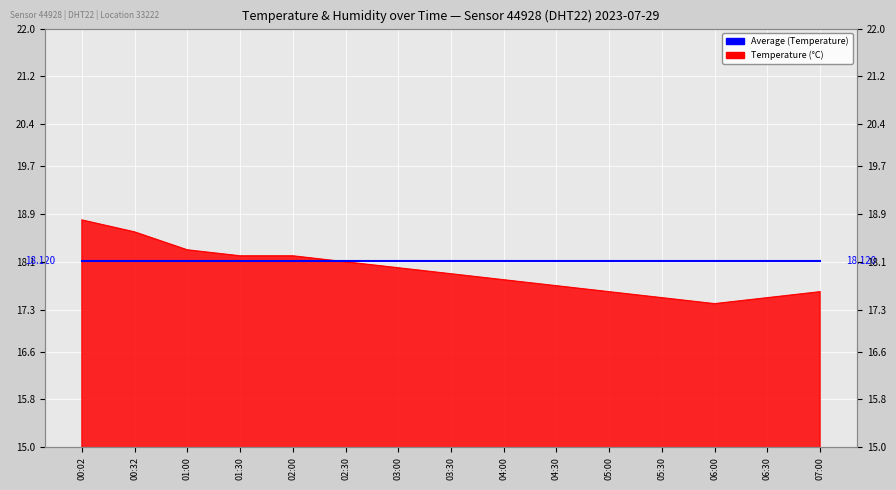

The chart shows a value of 26.0 at 01:00. True or false?

False